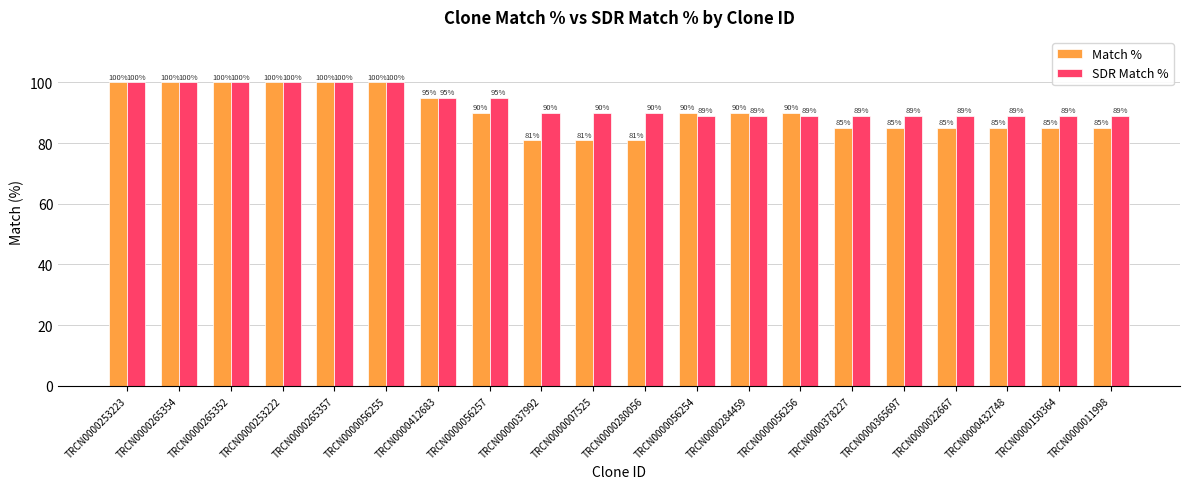

How many groups of bars are there?

20